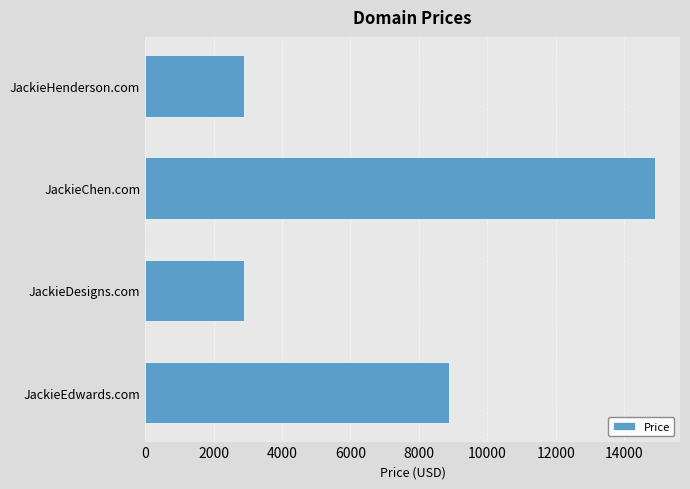

What is the minimum value shown in the chart?

2888